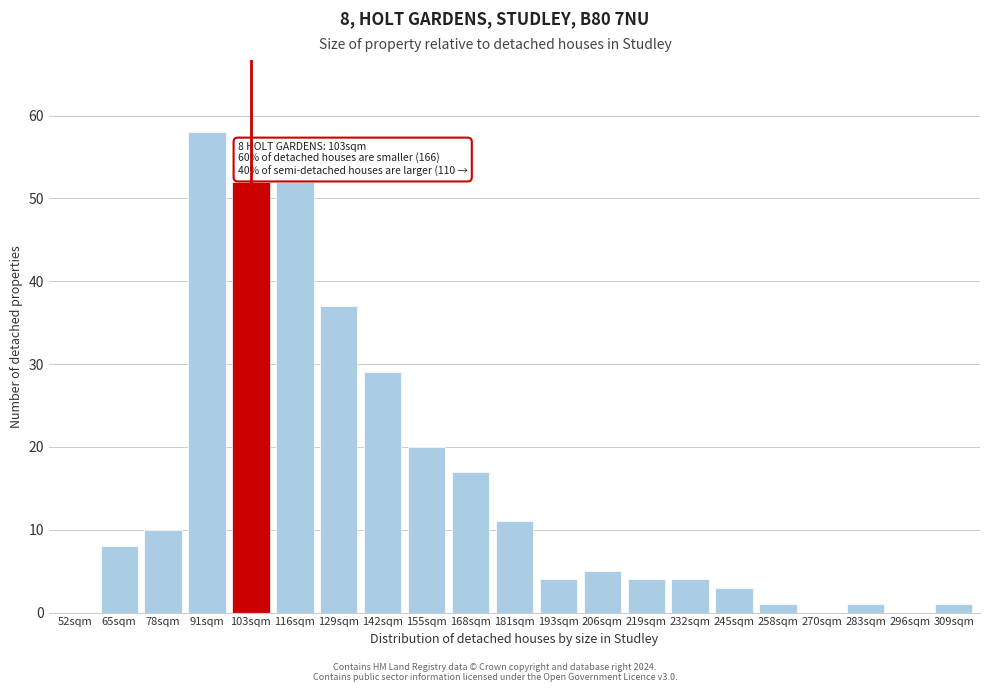

Reading right to left, transcribe all the data shown in this chart.

309sqm=1	296sqm=0	283sqm=1	270sqm=0	258sqm=1	245sqm=3	232sqm=4	219sqm=4	206sqm=5	193sqm=4	181sqm=11	168sqm=17	155sqm=20	142sqm=29	129sqm=37	116sqm=52	103sqm=52	91sqm=58	78sqm=10	65sqm=8	52sqm=0